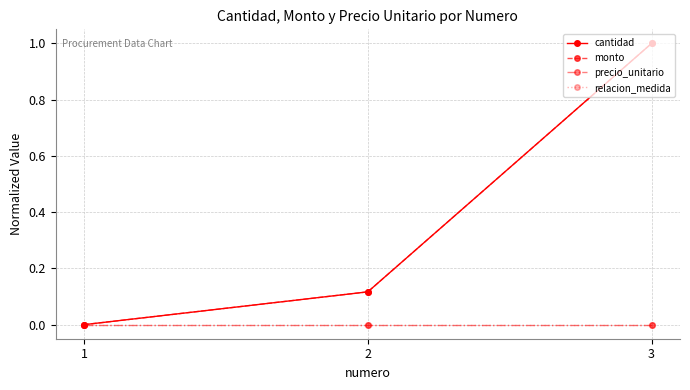

At which category is the sum across all series the highest?

3